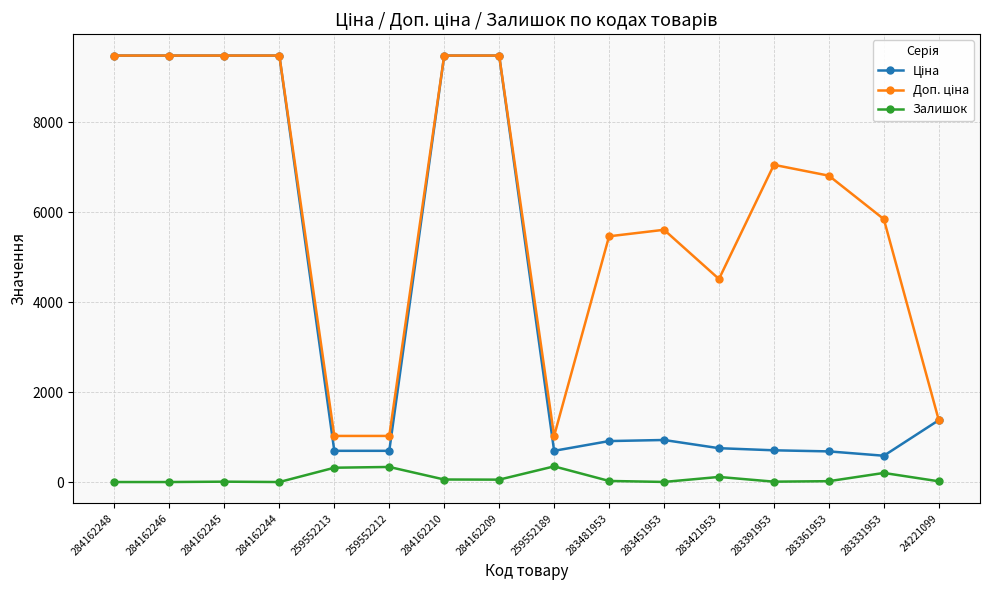

How many distinct data groups are displayed?

3